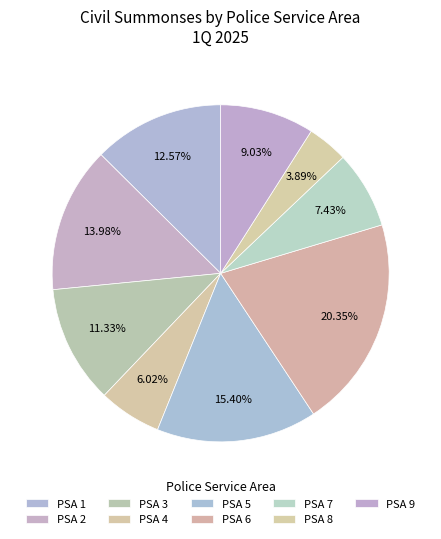

To the nearest percent, what portion does PSA 8 represent?

4%